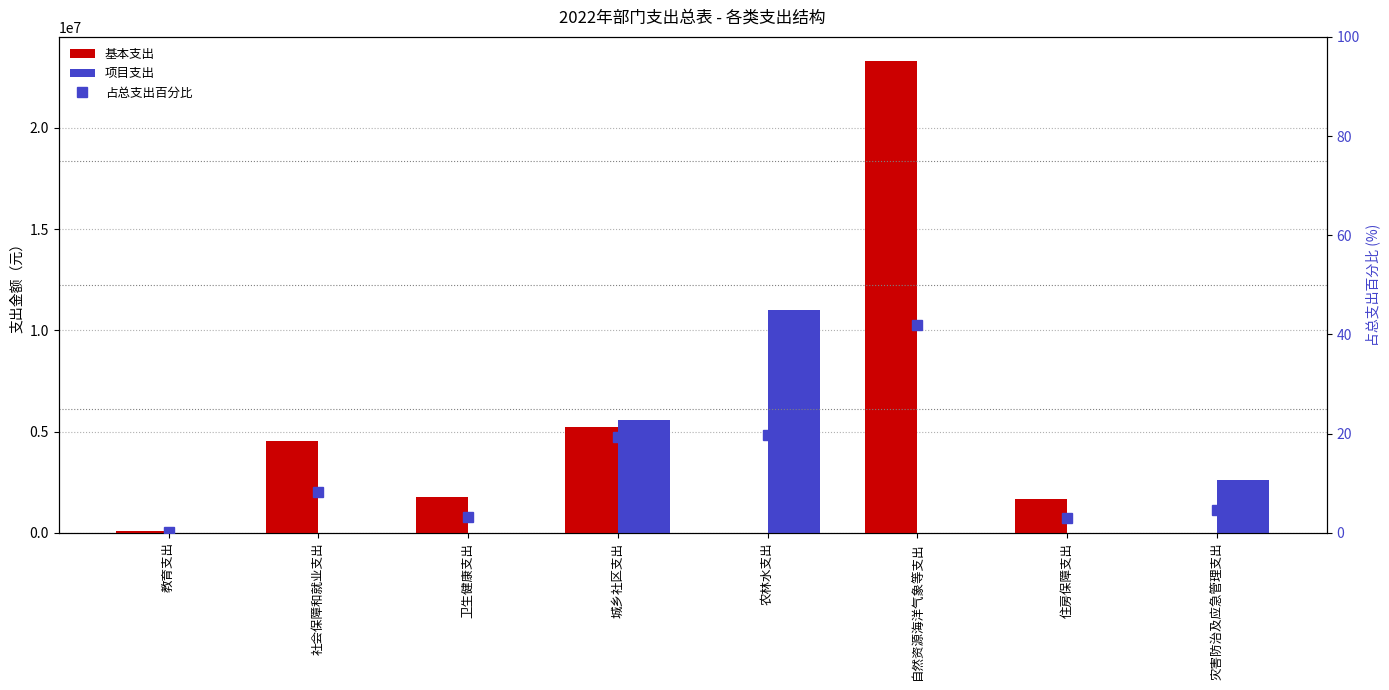

Are the bars horizontal?

No